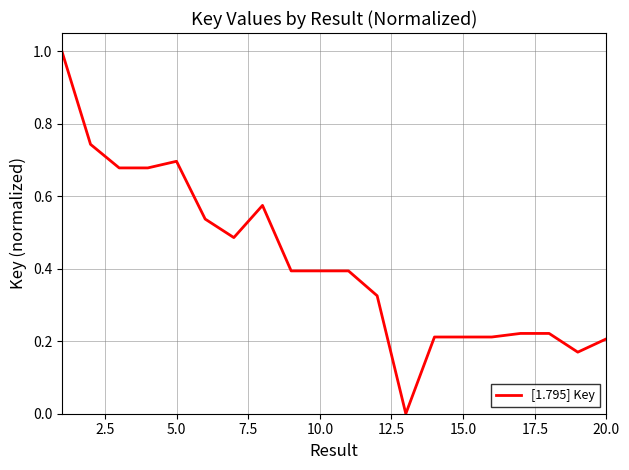

Is it true that the value at 20.0 is 0.2?

True